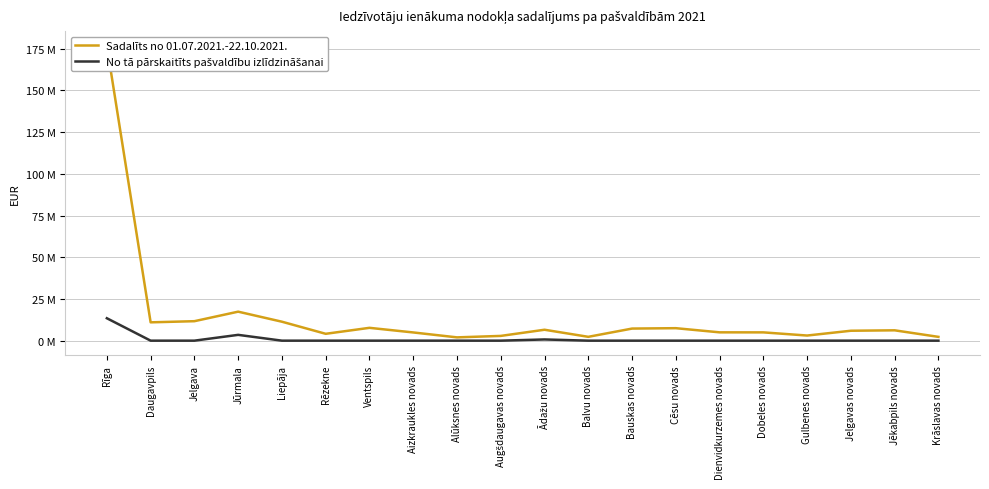

Rank the series at Bauskas novads from lowest to highest value.

No tā pārskaitīts pašvaldību izlīdzināšanai, Sadalīts no 01.07.2021.-22.10.2021.